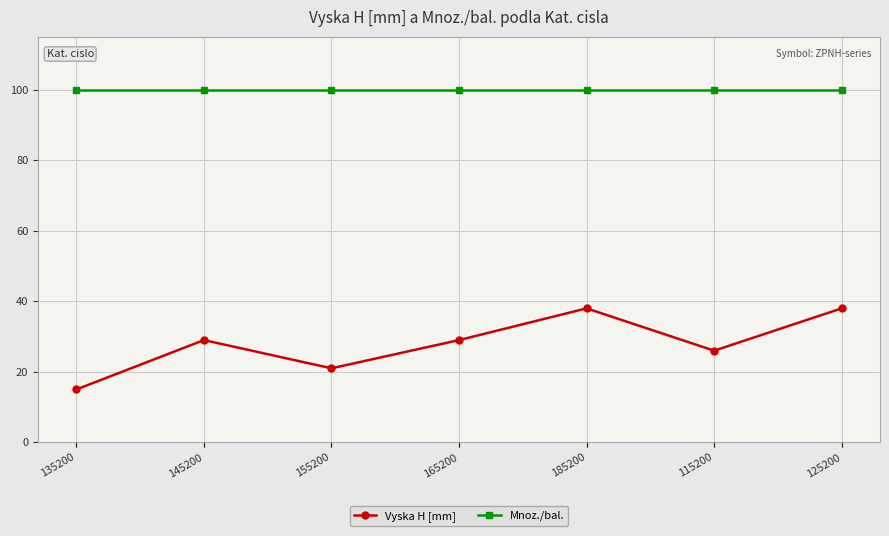

At how many categories does at least one series exceed 18?

7